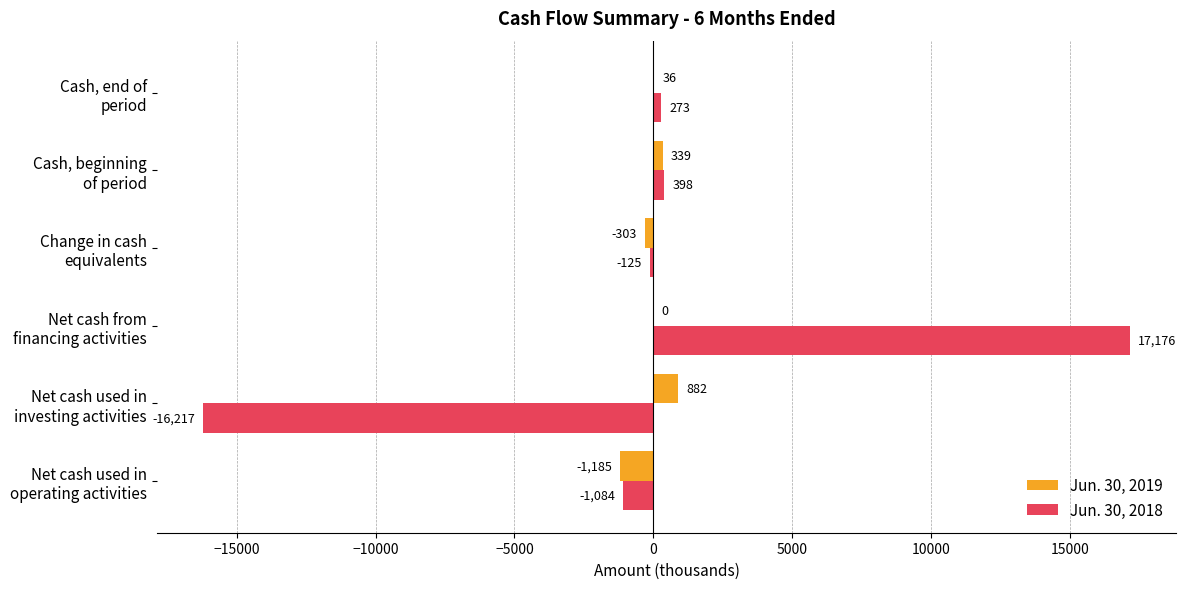

What is the maximum value for Jun. 30, 2018?

17176